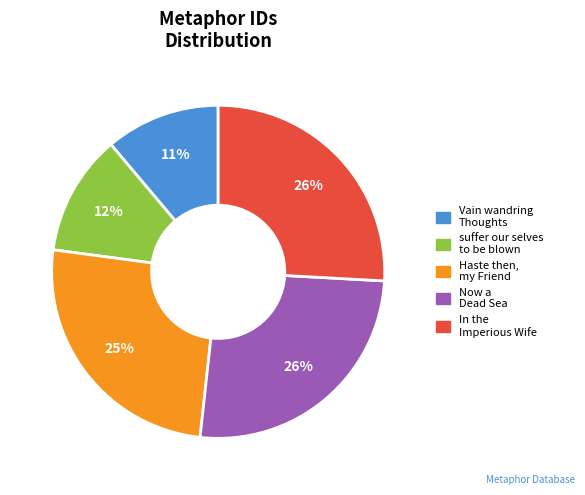

How many segments does this pie chart have?

5